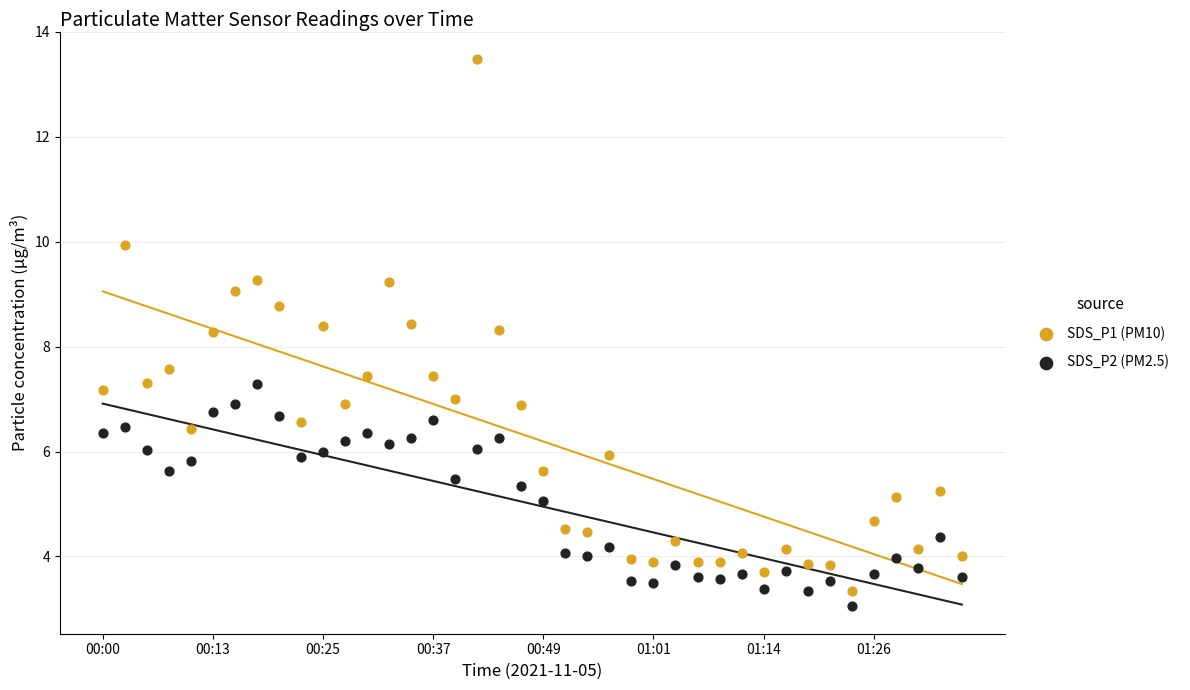

Which series contains the lowest Y value?

SDS_P2 (PM2.5)